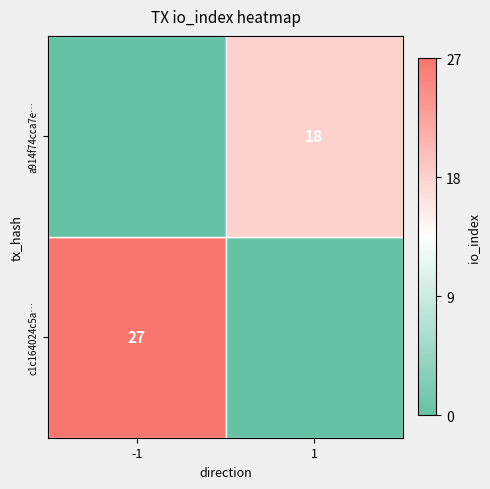

True or false: c1c164024c5a… has a value of 27 at -1.

True